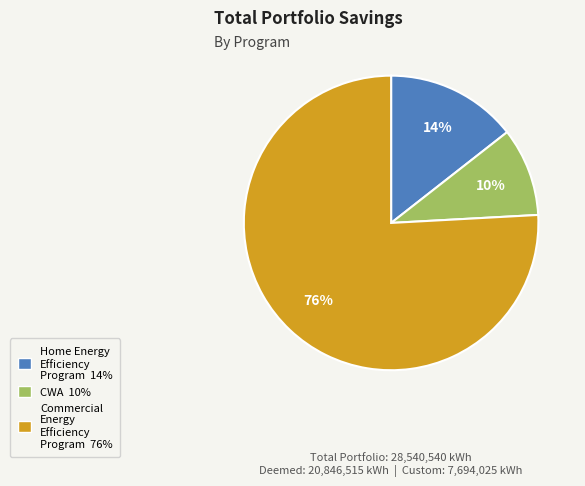

Does any single category account for the majority?

Yes